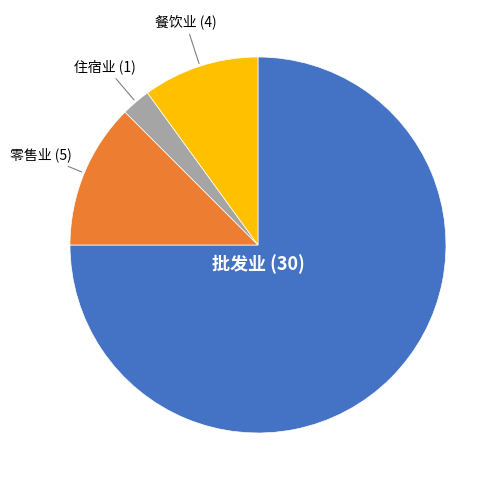

Is there a majority slice in this chart?

Yes